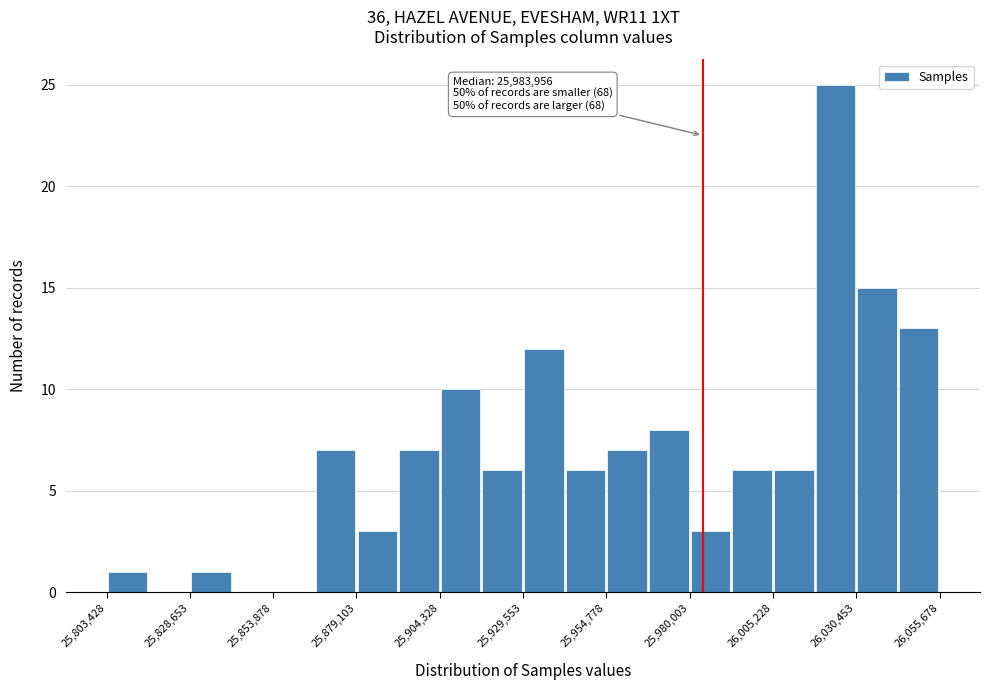

Around what value on the x-axis is the tallest bar? Give the approximate position of its centre, as read against the axis.

26025000